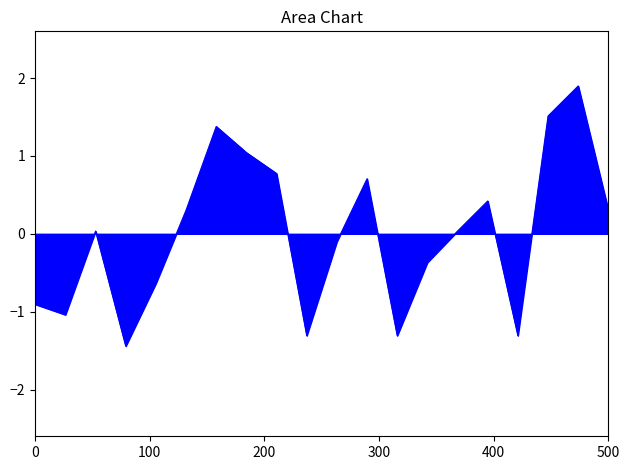

What is the smallest value displayed?

-1.4